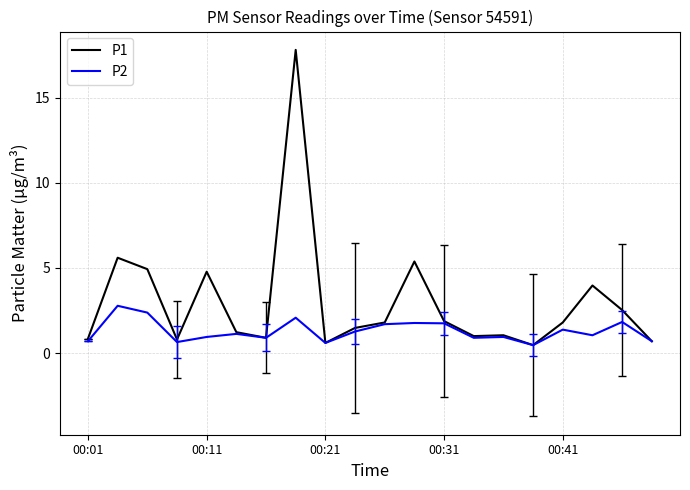

What is the maximum value shown in the chart?

17.8